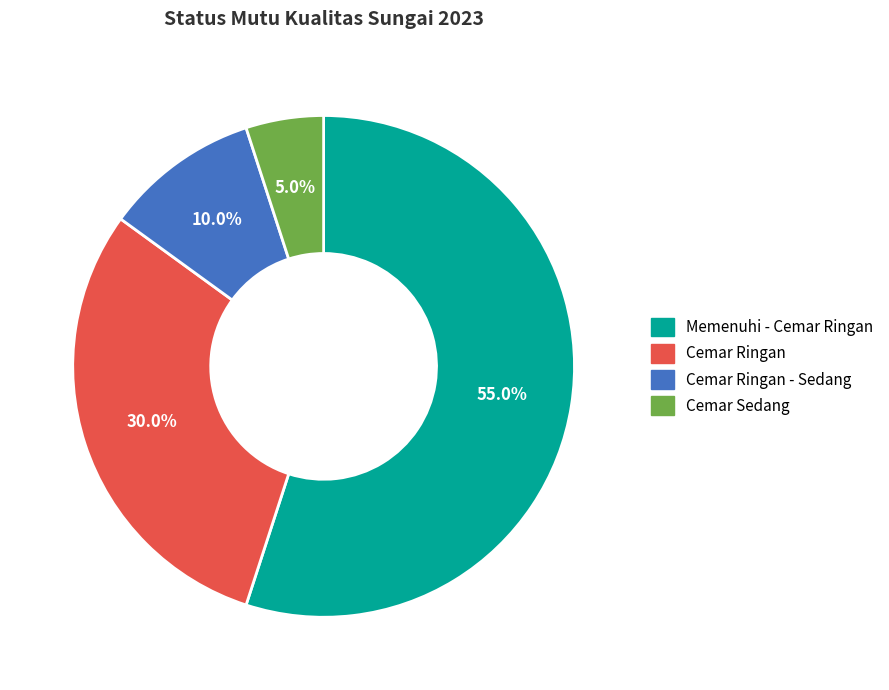

Do Memenuhi - Cemar Ringan and Cemar Sedang together represent more than half of the pie?

Yes